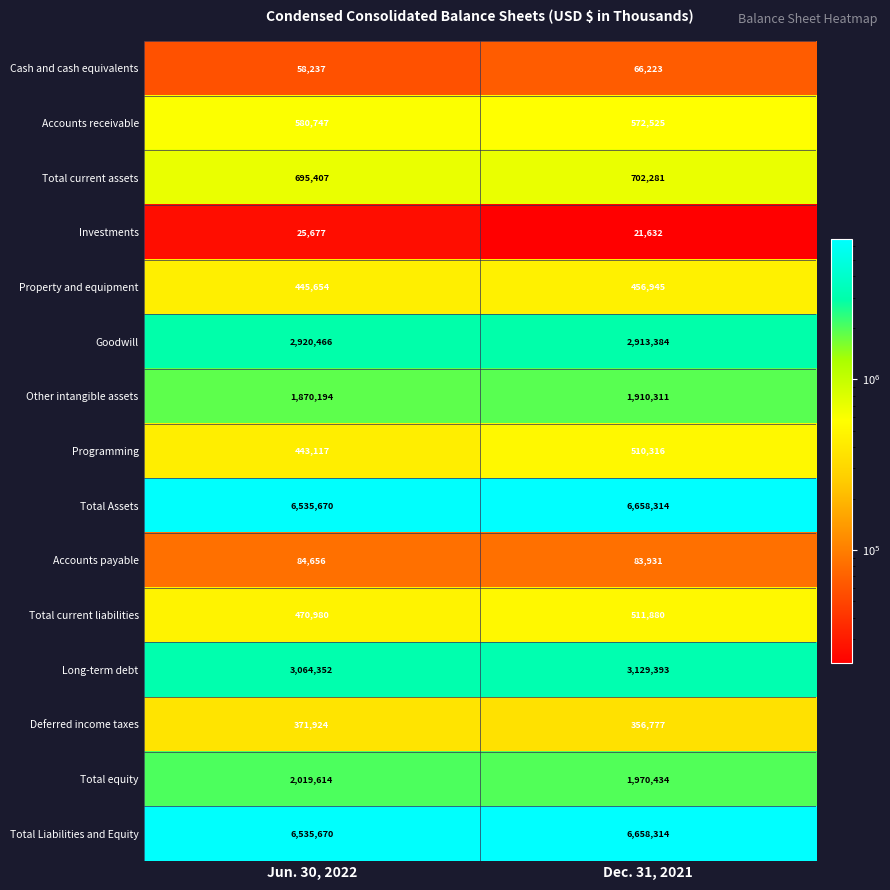

Reading left to right, transcribe all the data shown in this chart.

Cash and cash equivalents: Jun. 30, 2022=58237	Dec. 31, 2021=66223
Accounts receivable: Jun. 30, 2022=580747	Dec. 31, 2021=572525
Total current assets: Jun. 30, 2022=695407	Dec. 31, 2021=702281
Investments: Jun. 30, 2022=25677	Dec. 31, 2021=21632
Property and equipment: Jun. 30, 2022=445654	Dec. 31, 2021=456945
Goodwill: Jun. 30, 2022=2920466	Dec. 31, 2021=2913384
Other intangible assets: Jun. 30, 2022=1870194	Dec. 31, 2021=1910311
Programming: Jun. 30, 2022=443117	Dec. 31, 2021=510316
Total Assets: Jun. 30, 2022=6535670	Dec. 31, 2021=6658314
Accounts payable: Jun. 30, 2022=84656	Dec. 31, 2021=83931
Total current liabilities: Jun. 30, 2022=470980	Dec. 31, 2021=511880
Long-term debt: Jun. 30, 2022=3064352	Dec. 31, 2021=3129393
Deferred income taxes: Jun. 30, 2022=371924	Dec. 31, 2021=356777
Total equity: Jun. 30, 2022=2019614	Dec. 31, 2021=1970434
Total Liabilities and Equity: Jun. 30, 2022=6535670	Dec. 31, 2021=6658314